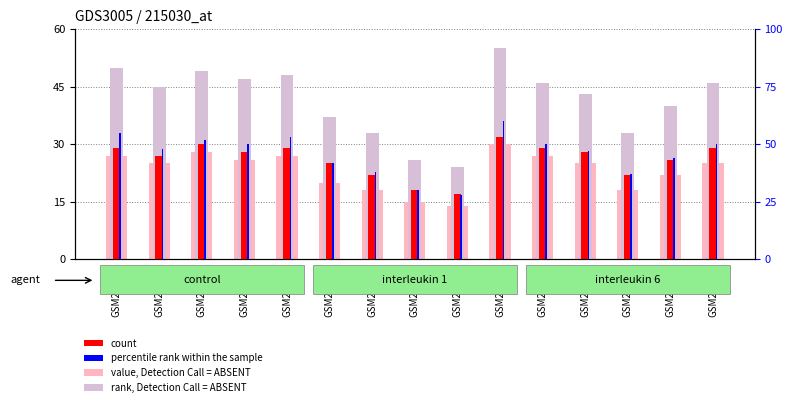

Where does the count series first go above 28?

GSM211500